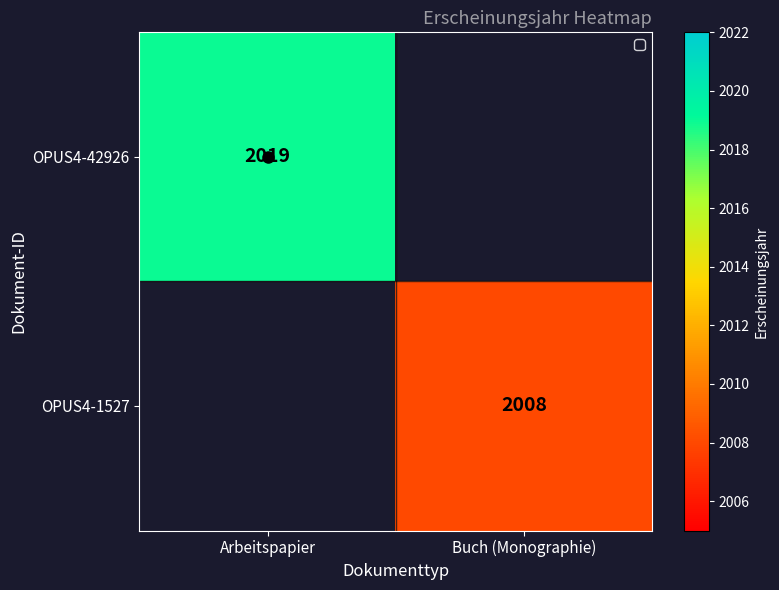

The value of OPUS4-42926 at Arbeitspapier is 992.4. True or false?

False